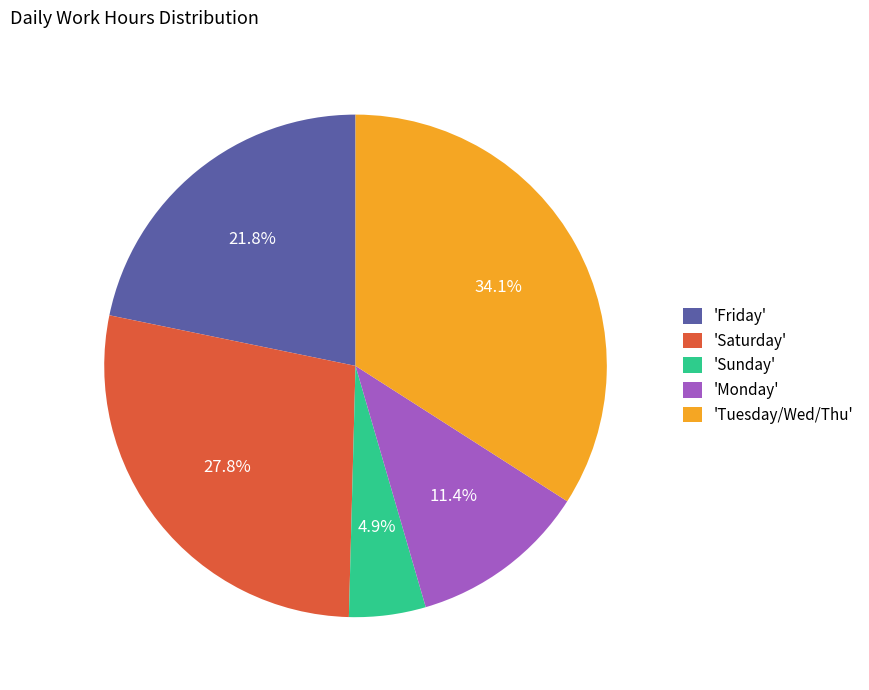

What percentage is NOT represented by 'Saturday'?

72.2%